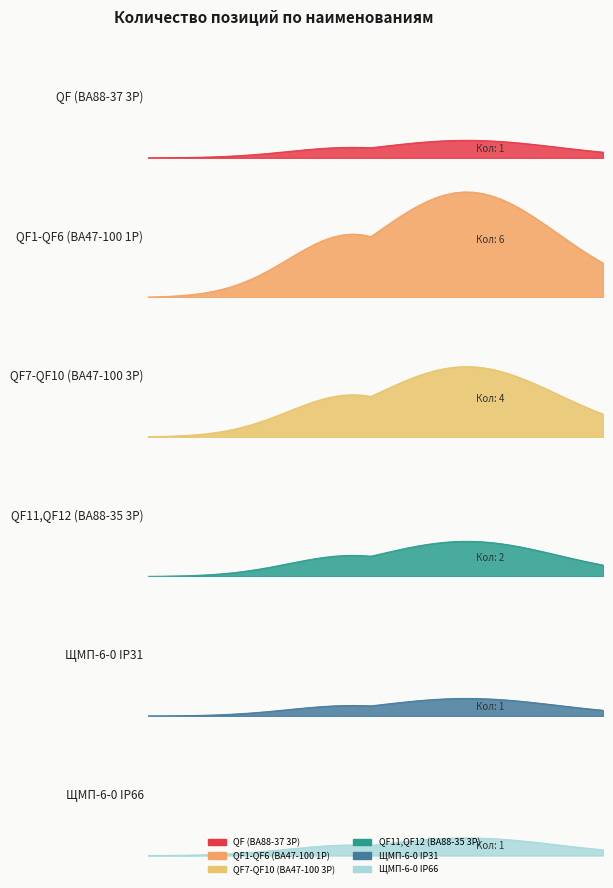

True or false: the data has more than 0 interior local peaks.

True